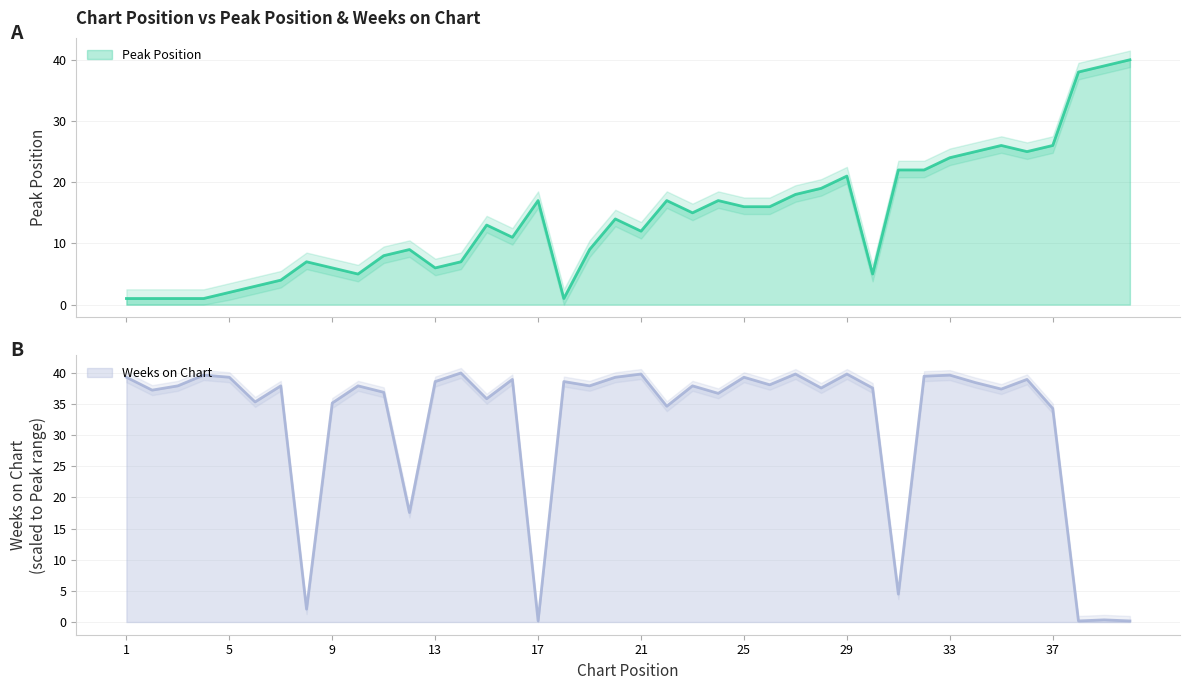

Is it true that Weeks on Chart equals 20.2 at 3?

False